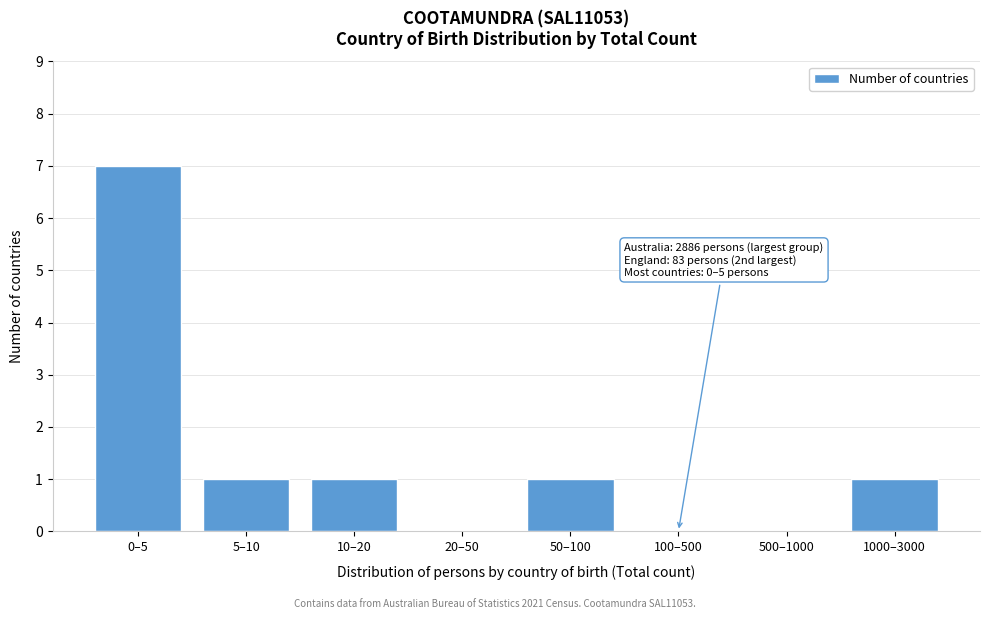

Reading right to left, what are all the values shown in this chart?

1000–3000=1	500–1000=0	100–500=0	50–100=1	20–50=0	10–20=1	5–10=1	0–5=7